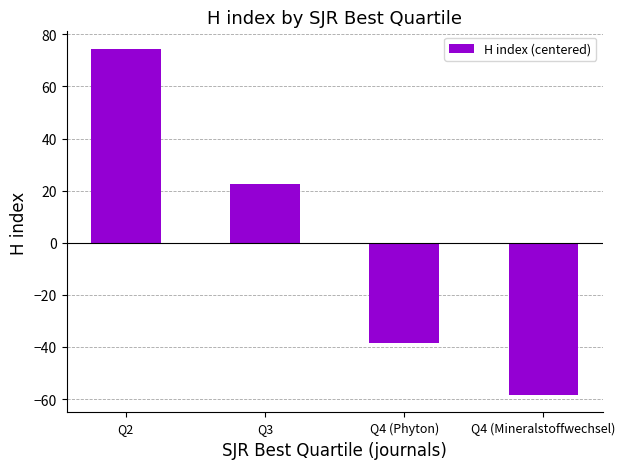

What position from the left is Q4 (Mineralstoffwechsel)?

4